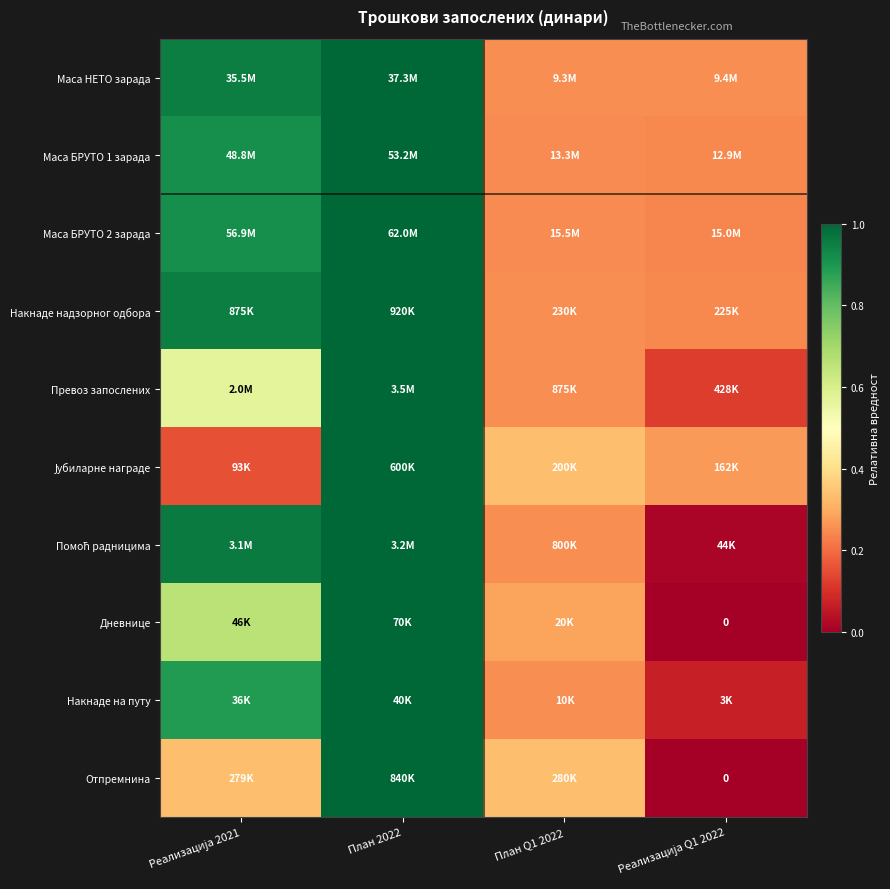

List the labels in order of Накнаде надзорног одбора value, largest first.

План 2022, Реализација 2021, План Q1 2022, Реализација Q1 2022